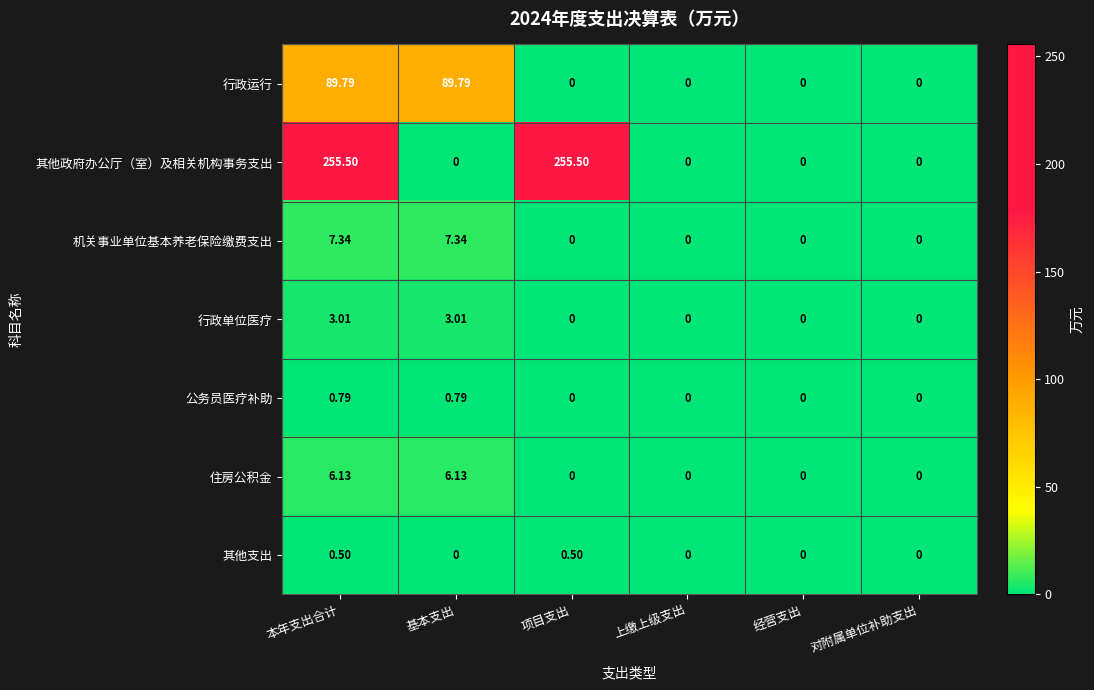

Between 本年支出合计 and 项目支出, which series saw the biggest shift?

行政运行